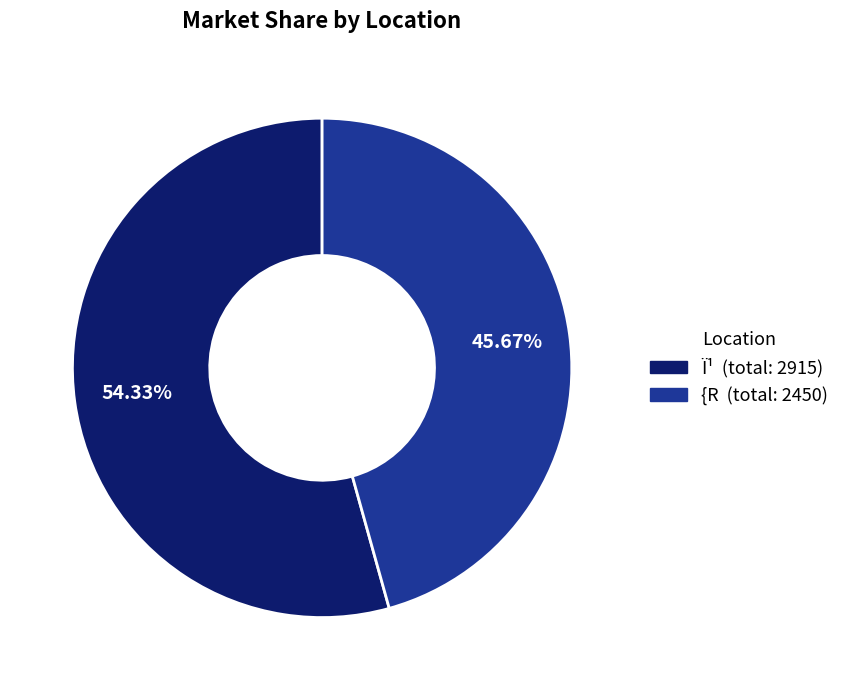

Is there a majority slice in this chart?

Yes